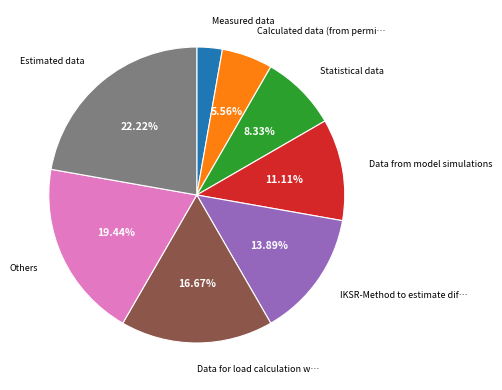

Is there a majority slice in this chart?

No